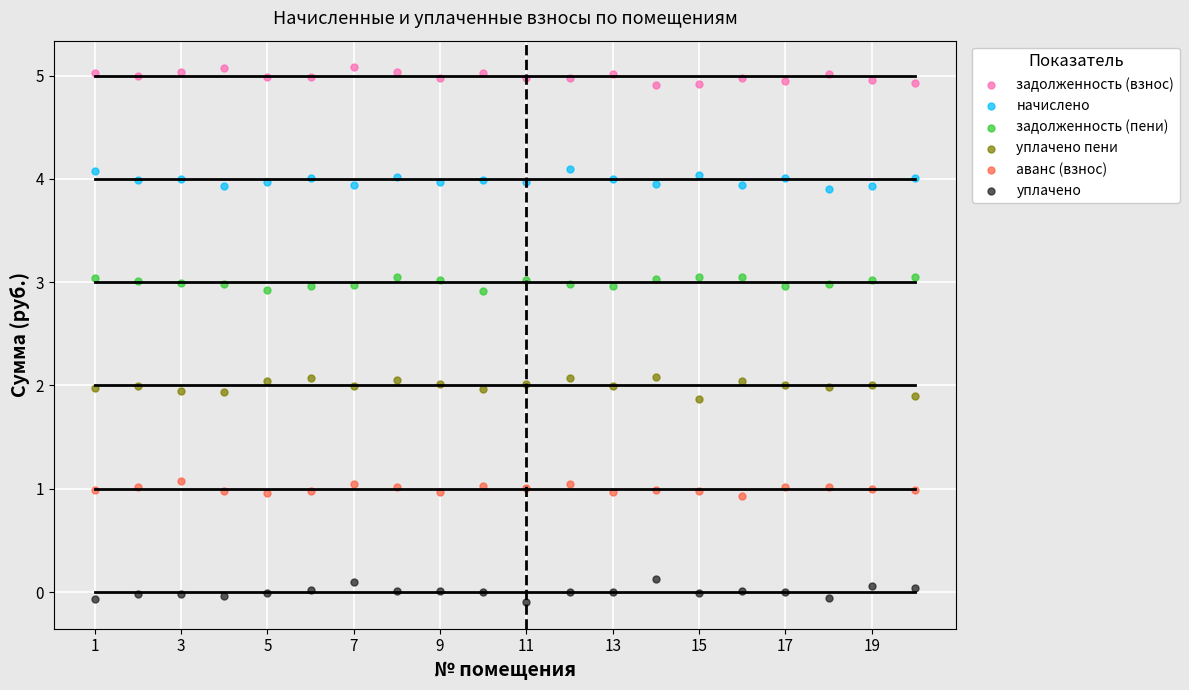

Which series reaches the minimum Y coordinate?

уплачено